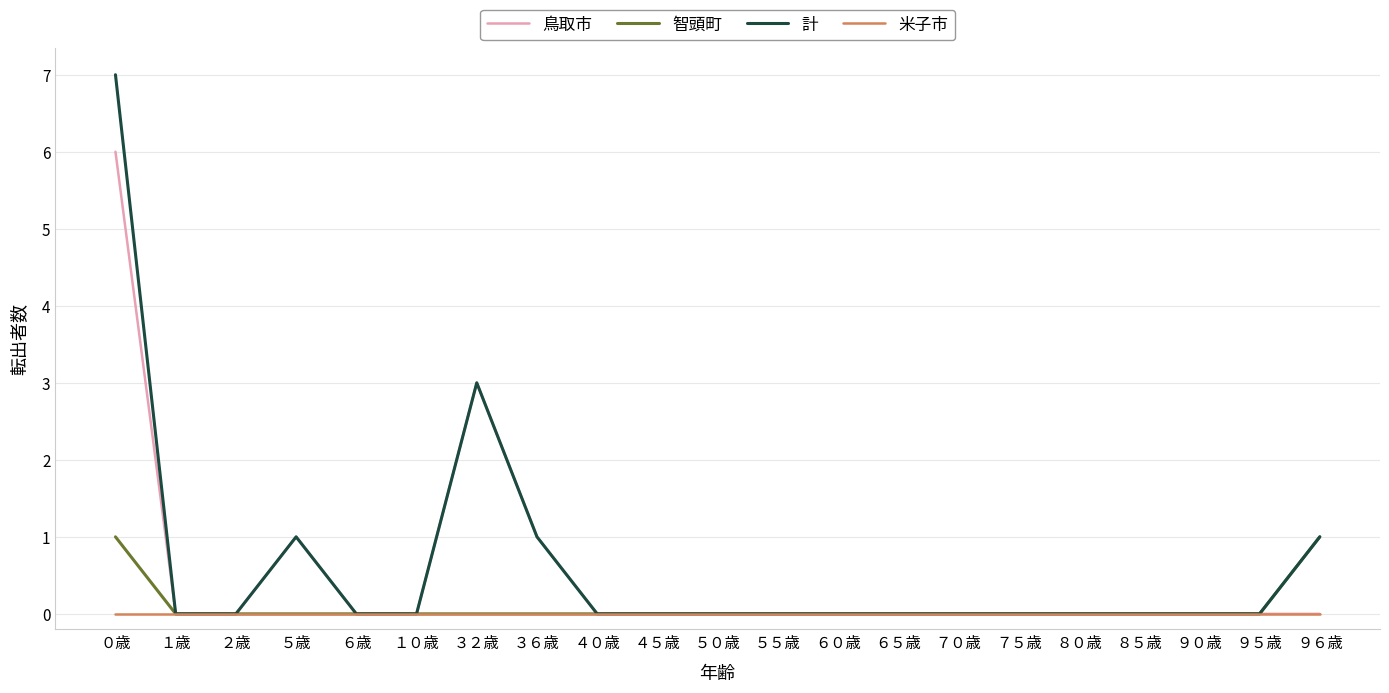

What are all the series names shown in the legend?

鳥取市, 智頭町, 計, 米子市